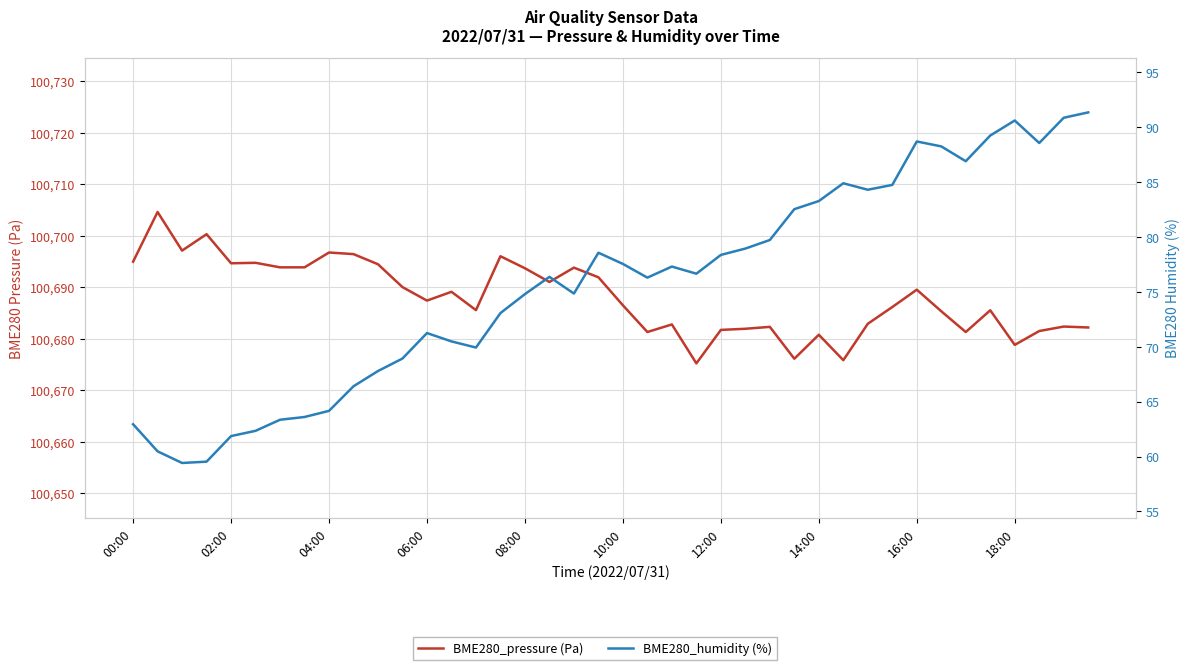

At 18, list the series in order from smallest to largest.

BME280_humidity (%), BME280_pressure (Pa)